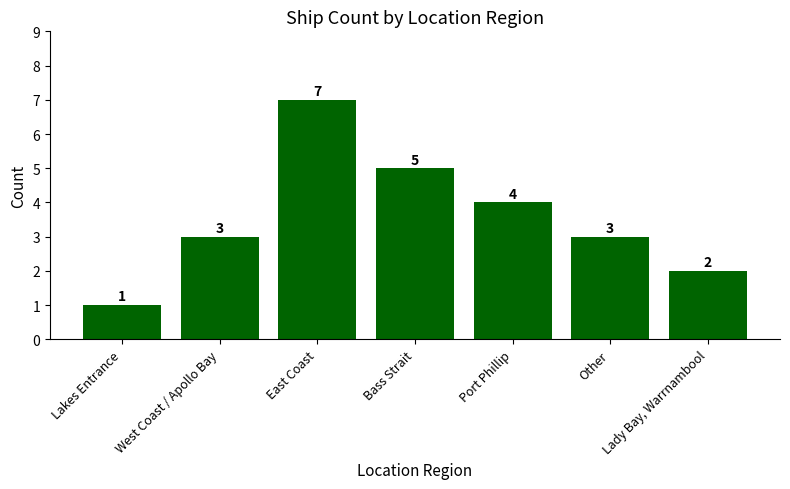

At which category does the chart reach its peak across all series?

East Coast